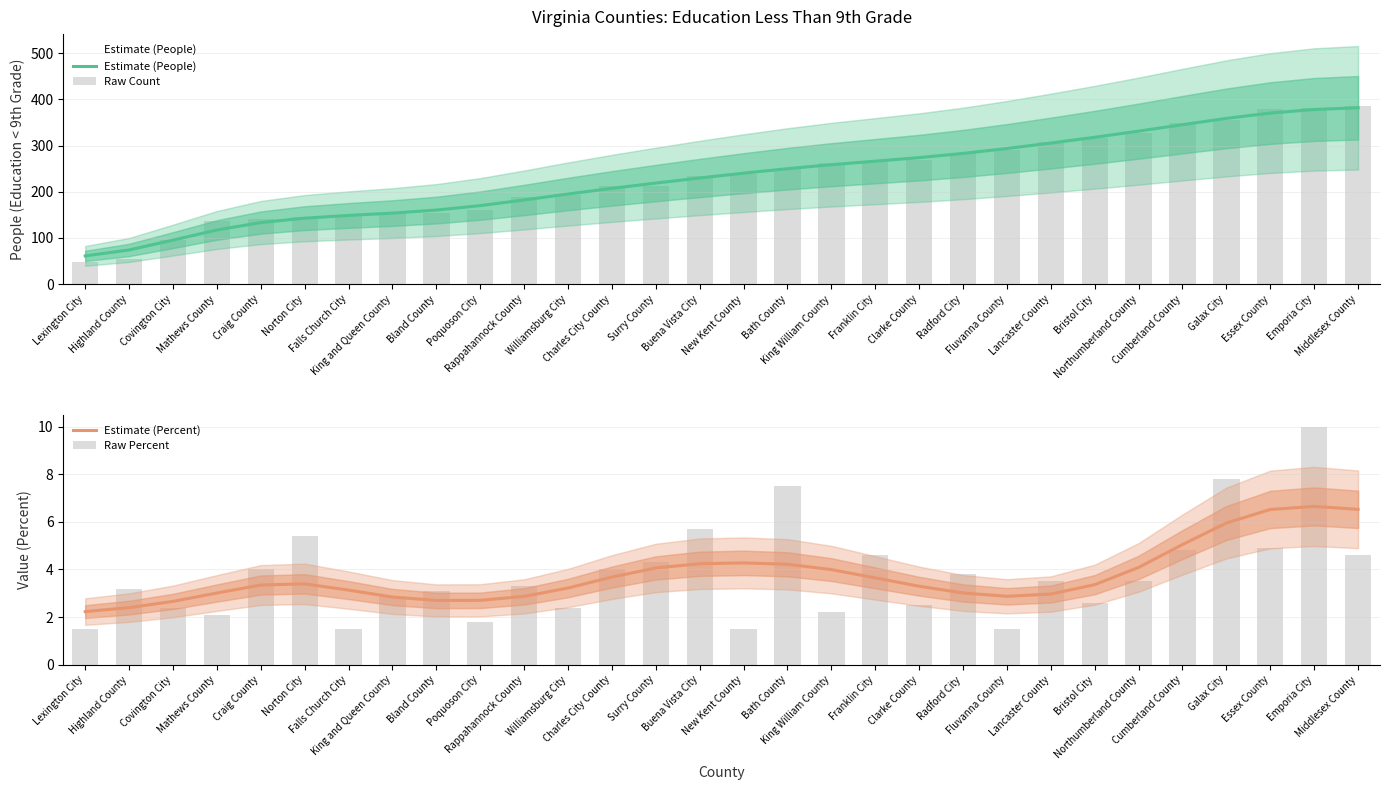

At Middlesex County, list the series in order from smallest to largest.

Raw Percent, Estimate (Percent), Estimate (People), Raw Count